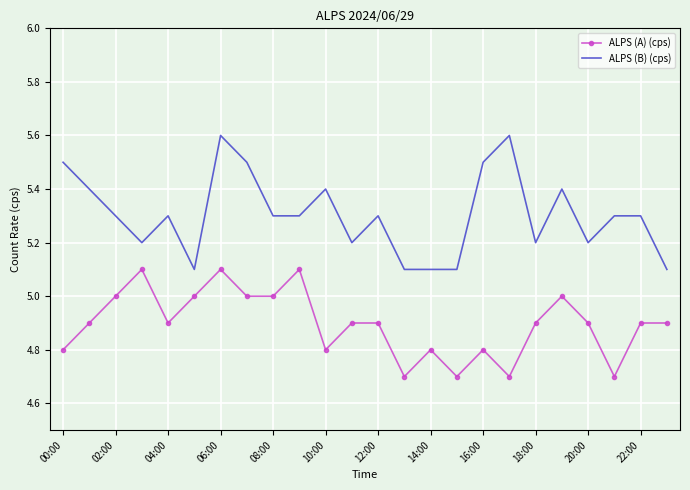

List the series in order of their overall mean, highest first.

ALPS (B) (cps), ALPS (A) (cps)